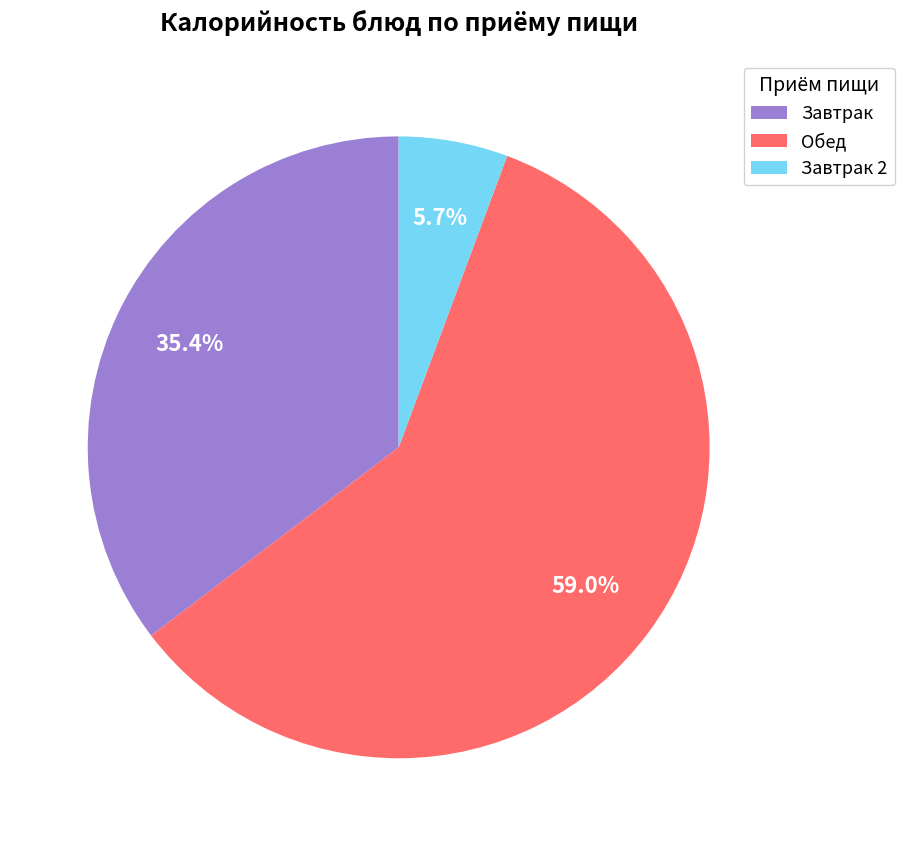

How many segments does this pie chart have?

3